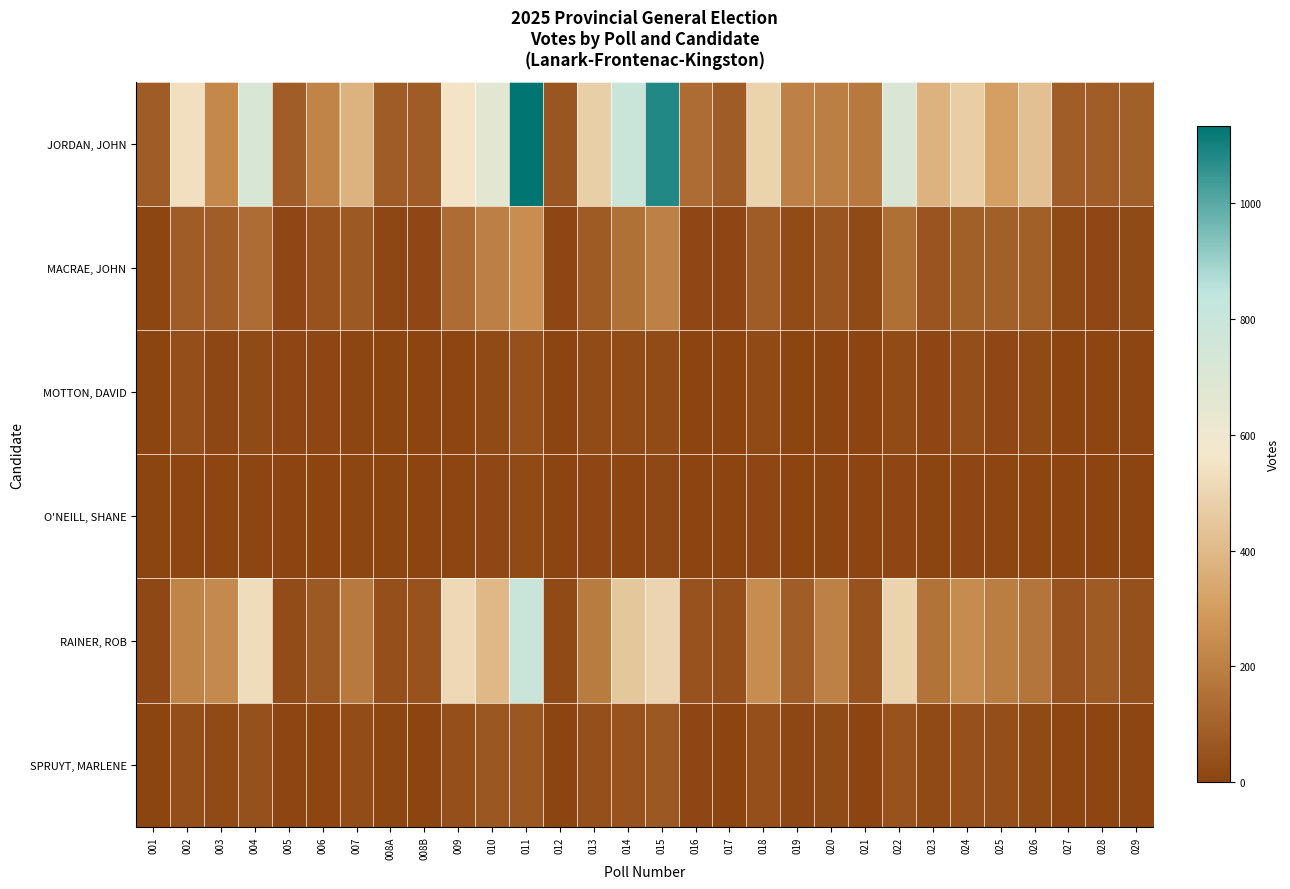

Which label corresponds to the largest value in the chart?

011